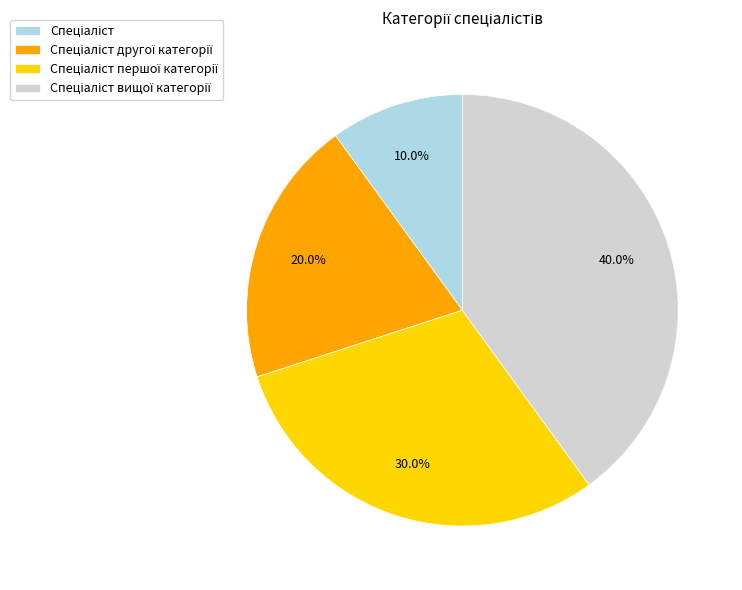

Does any single category account for the majority?

No